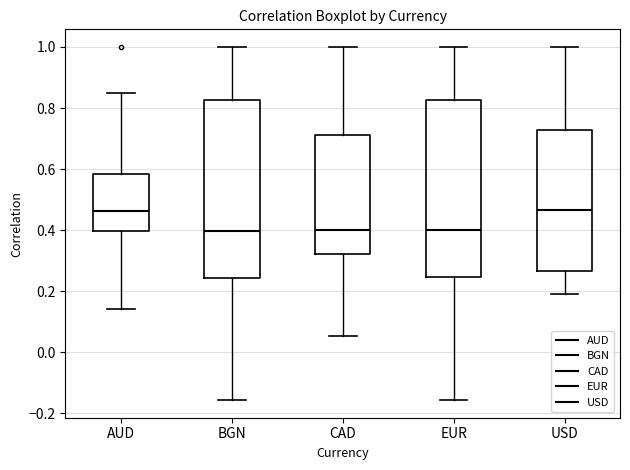

Where is the upper edge of the box for USD on the y-axis? The values are not printed on the chart, so give them approximately, as read against the axis.

0.72